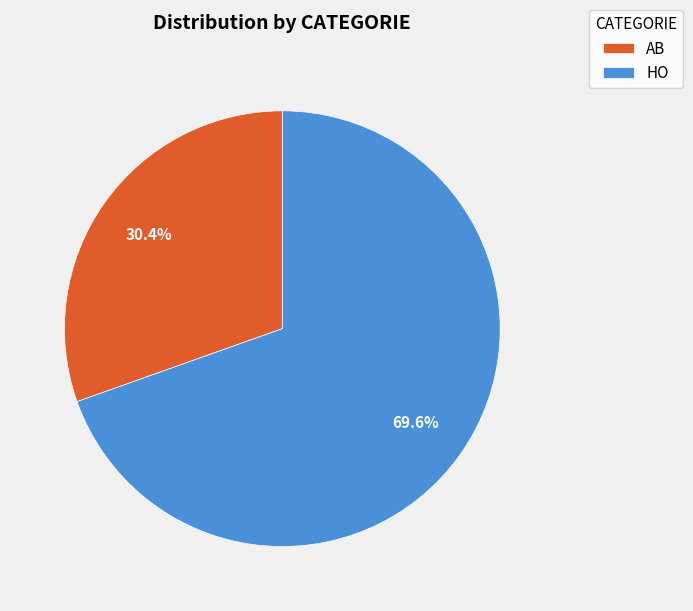

Count the number of slices in the pie.

2